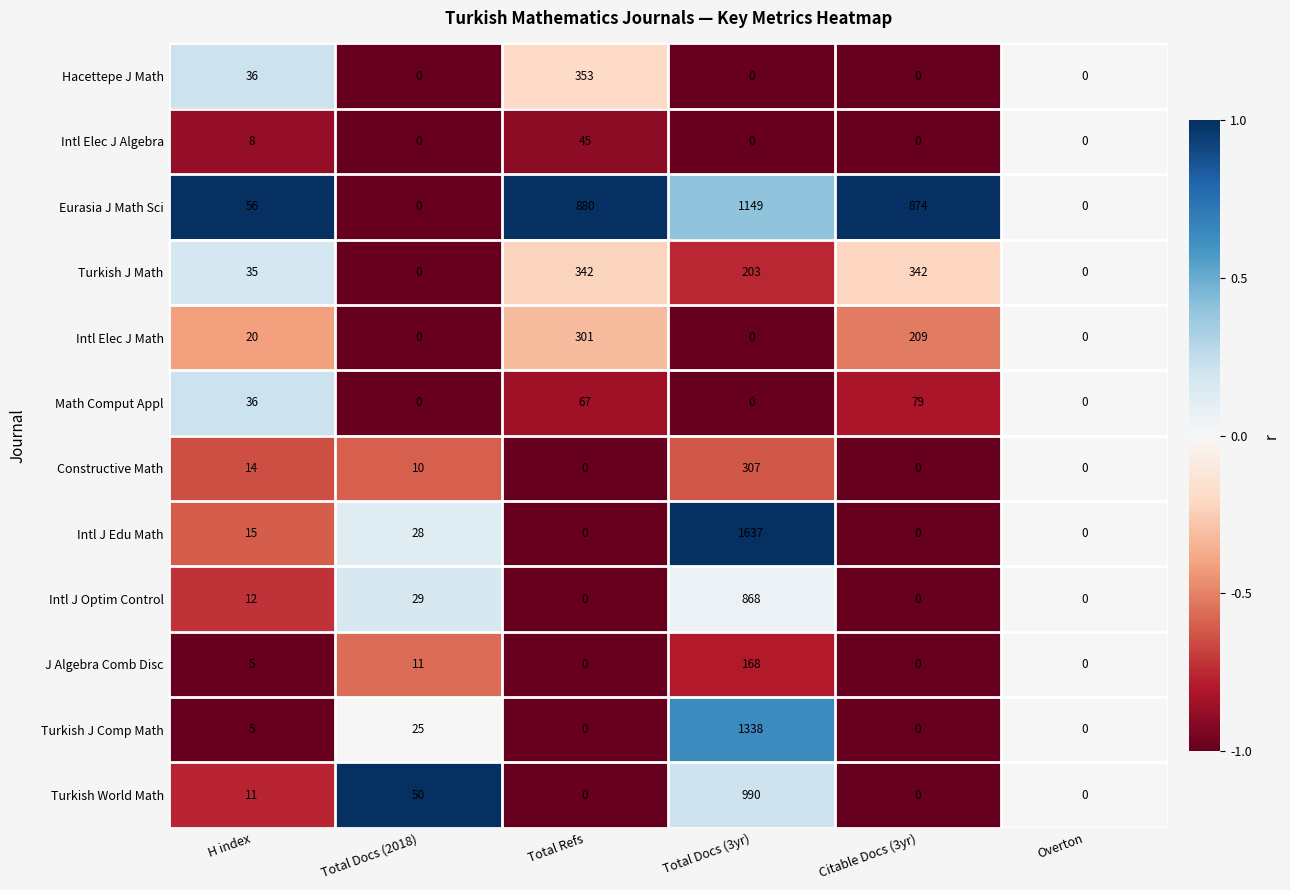

At which label does Constructive Math first exceed 10?

H index